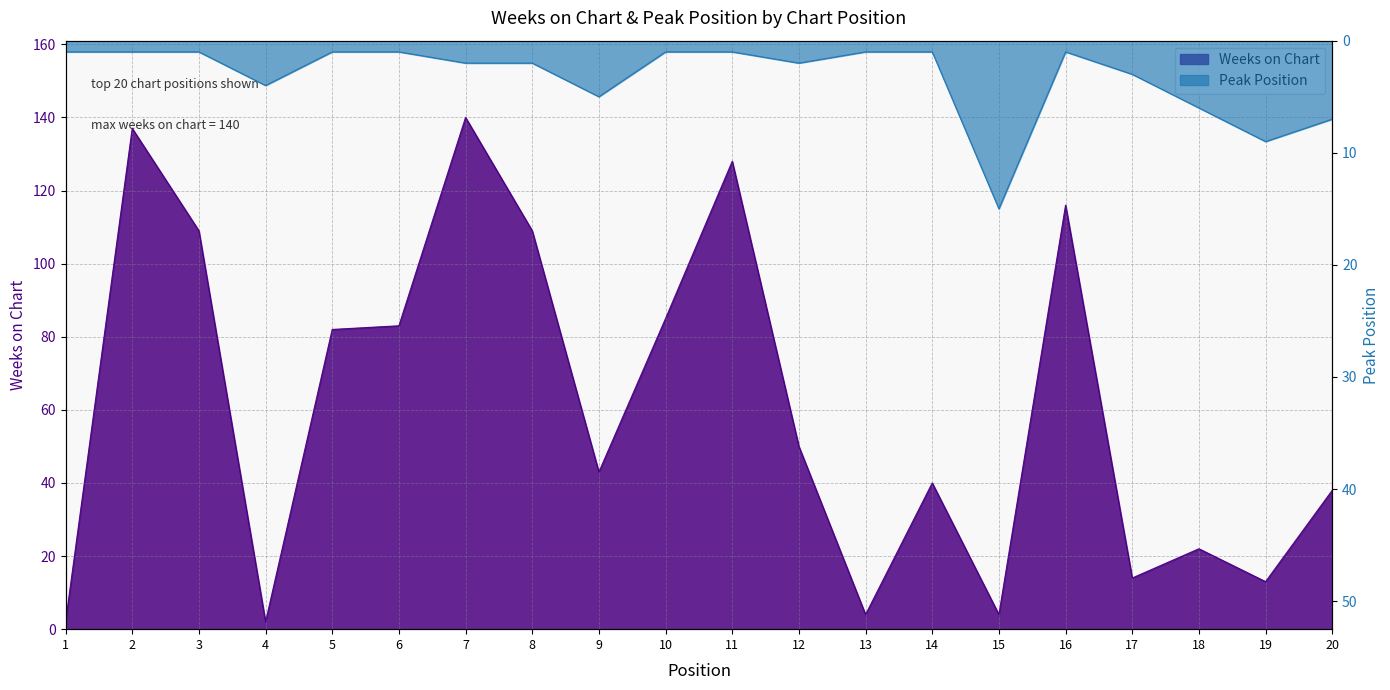

List the series in order of their overall mean, lowest first.

Peak Position, Weeks on Chart